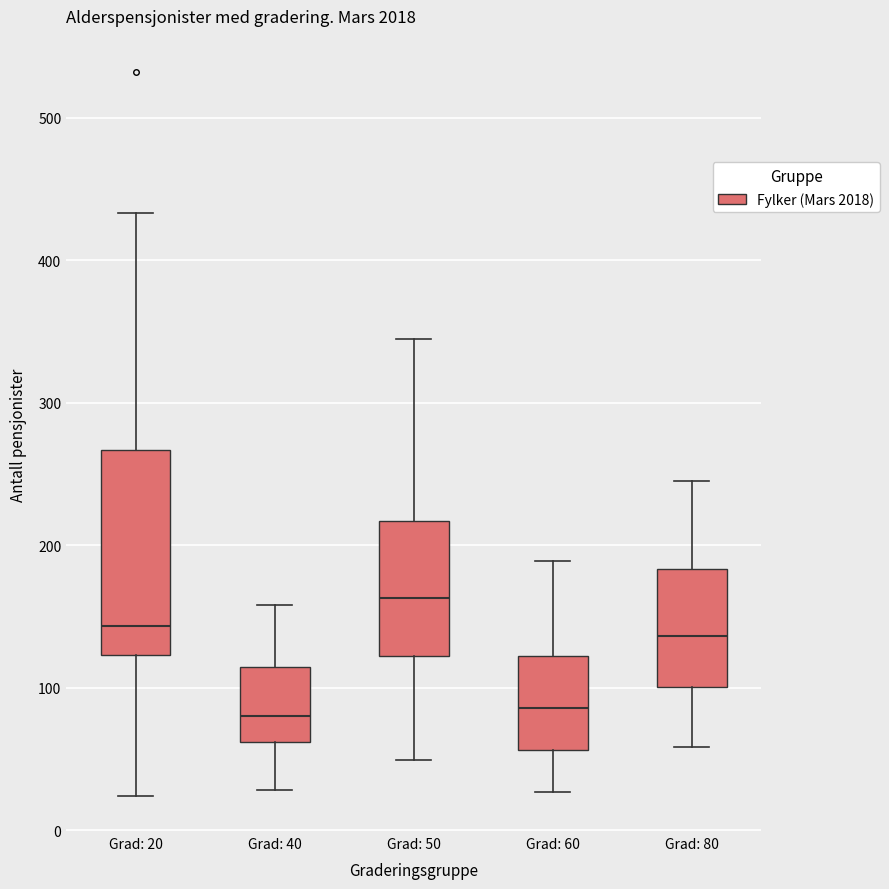

Where is the lower edge of the box for Grad: 60 on the y-axis? The values are not printed on the chart, so give them approximately, as read against the axis.

60